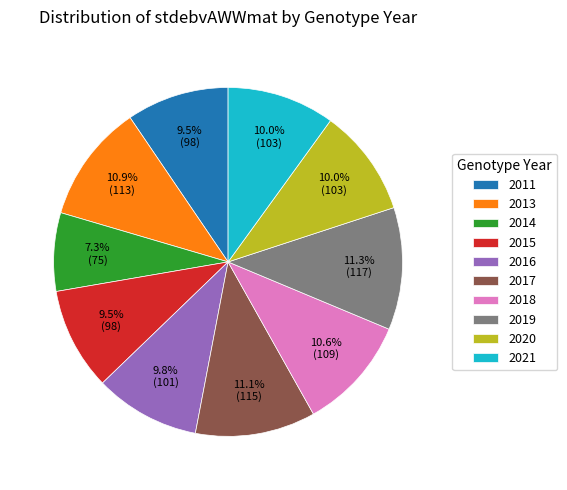

Approximately how many times larger is the value at 2014 compared to 2019?

0.6